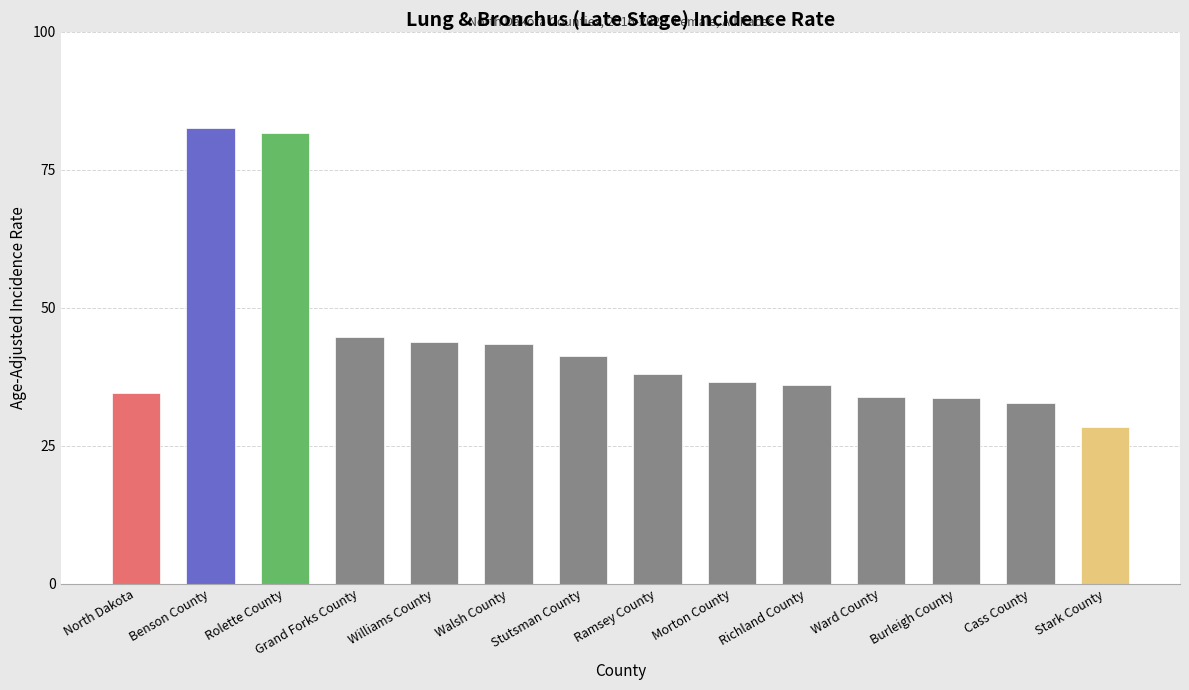

True or false: the data shows 8.2 at Morton County.

False